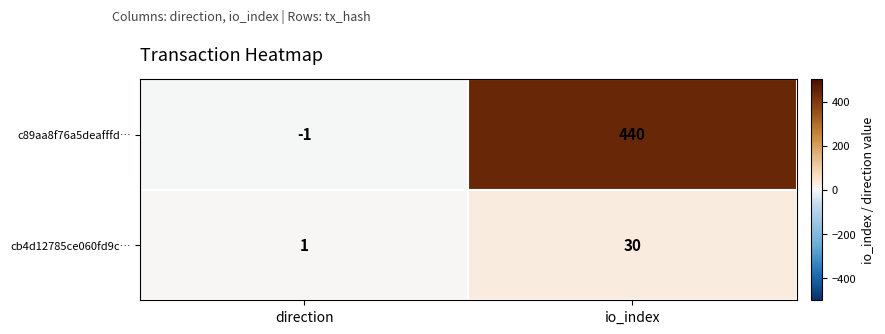

At which category is the sum across all series the highest?

io_index